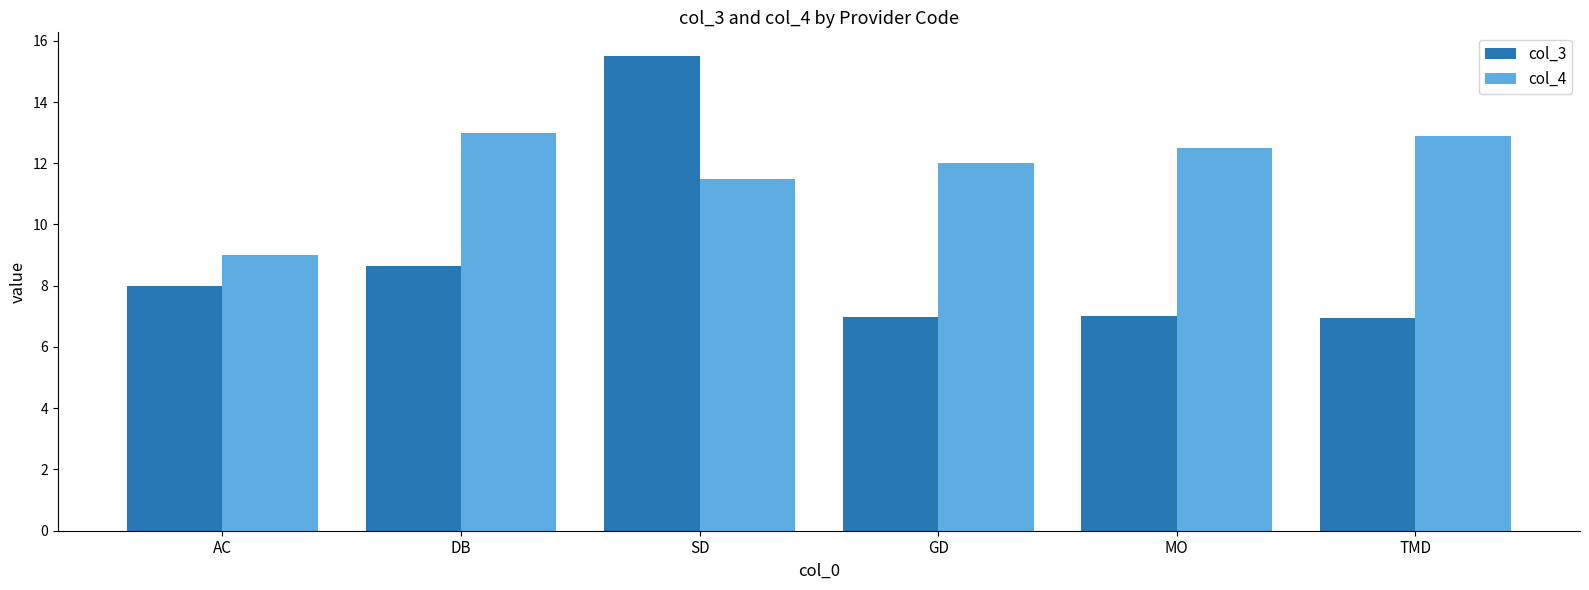

Which label corresponds to the largest value in the chart?

SD